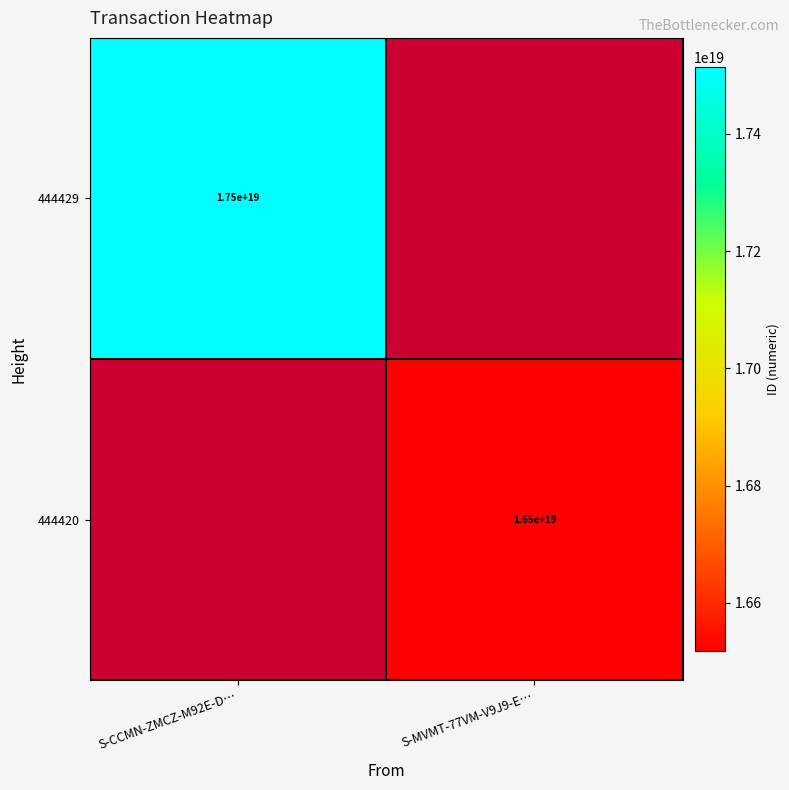

Is it true that 444429 equals 17500000000000000000 at S-CCMN-ZMCZ-M92E-D…?

True